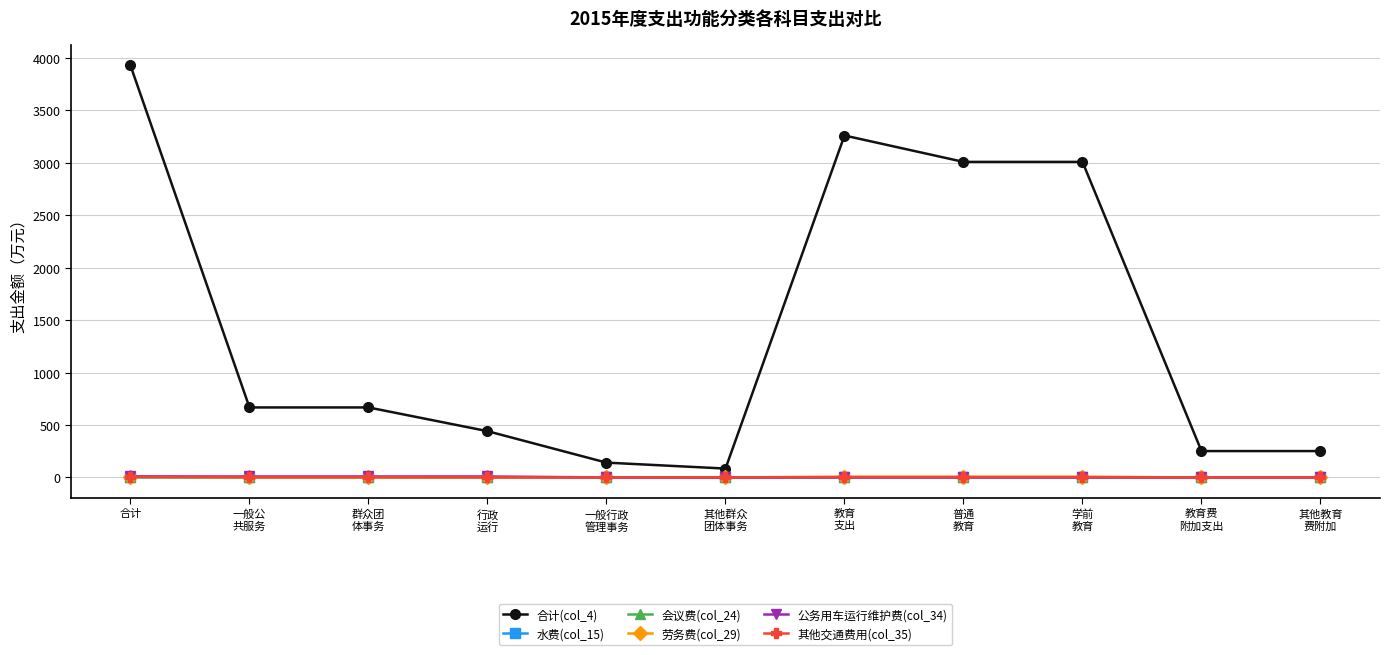

The 合计(col_4) series shows 3009.2 at 普通
教育. True or false?

True